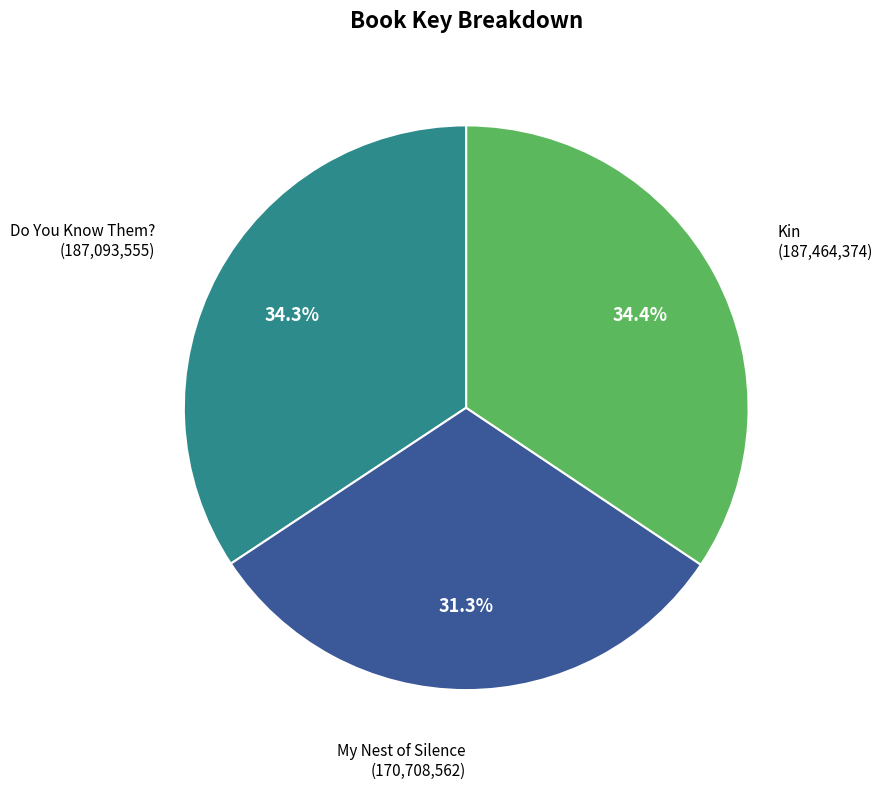

To the nearest percent, what is the difference between the largest and smallest slice percentages?

3%